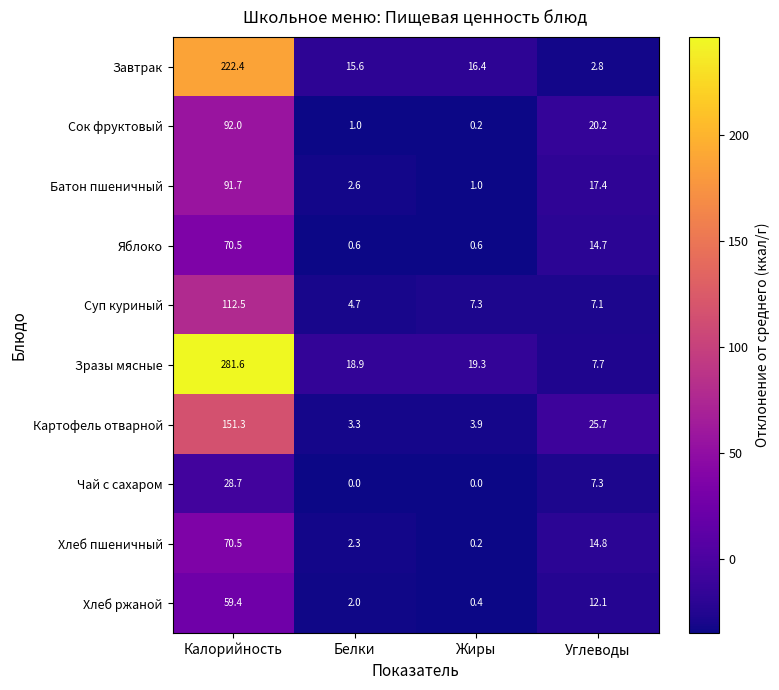

Which series has the largest total across all categories?

Зразы мясные